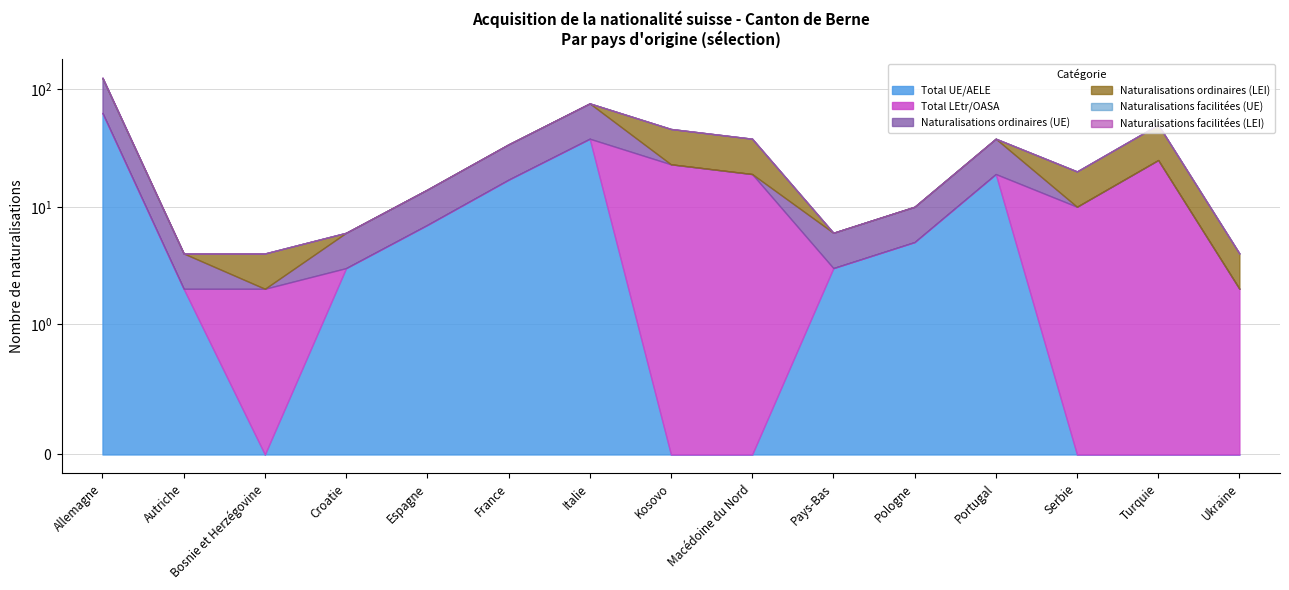

How many positive values does the Naturalisations facilitées (UE) series have?

1